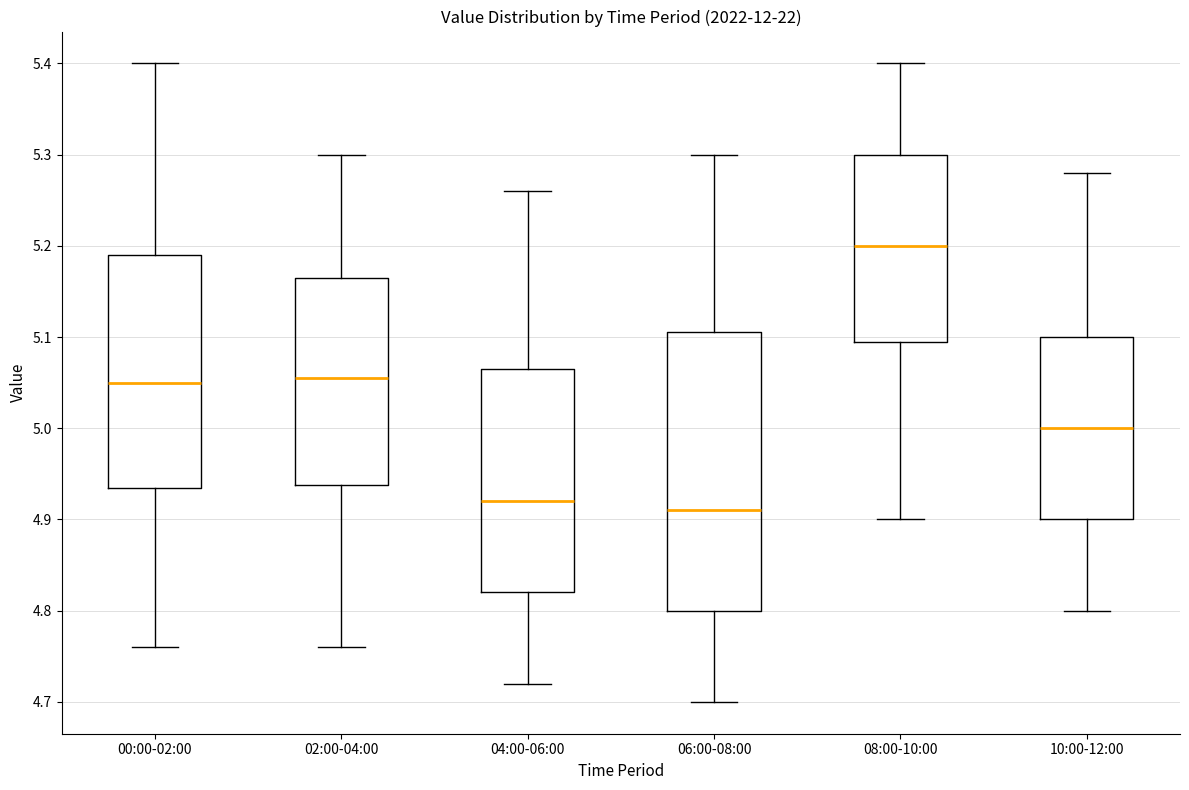

Reading left to right, read every box against the y-axis: the position of its median line, the range the box covers, and the ends of its whiskers. The values are not printed on the chart, so give them approximately, as read against the axis.

00:00-02:00: median 5.05, box 4.94 to 5.19, whiskers 4.76 to 5.40
02:00-04:00: median 5.06, box 4.94 to 5.17, whiskers 4.76 to 5.30
04:00-06:00: median 4.92, box 4.82 to 5.07, whiskers 4.72 to 5.26
06:00-08:00: median 4.91, box 4.80 to 5.11, whiskers 4.70 to 5.30
08:00-10:00: median 5.20, box 5.10 to 5.30, whiskers 4.90 to 5.40
10:00-12:00: median 5.00, box 4.90 to 5.10, whiskers 4.80 to 5.28